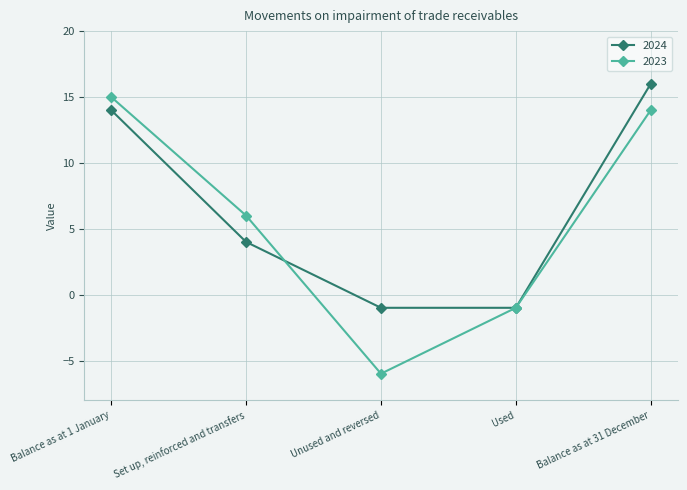

Where do 2024 and 2023 first cross each other?

Set up, reinforced and transfers and Unused and reversed